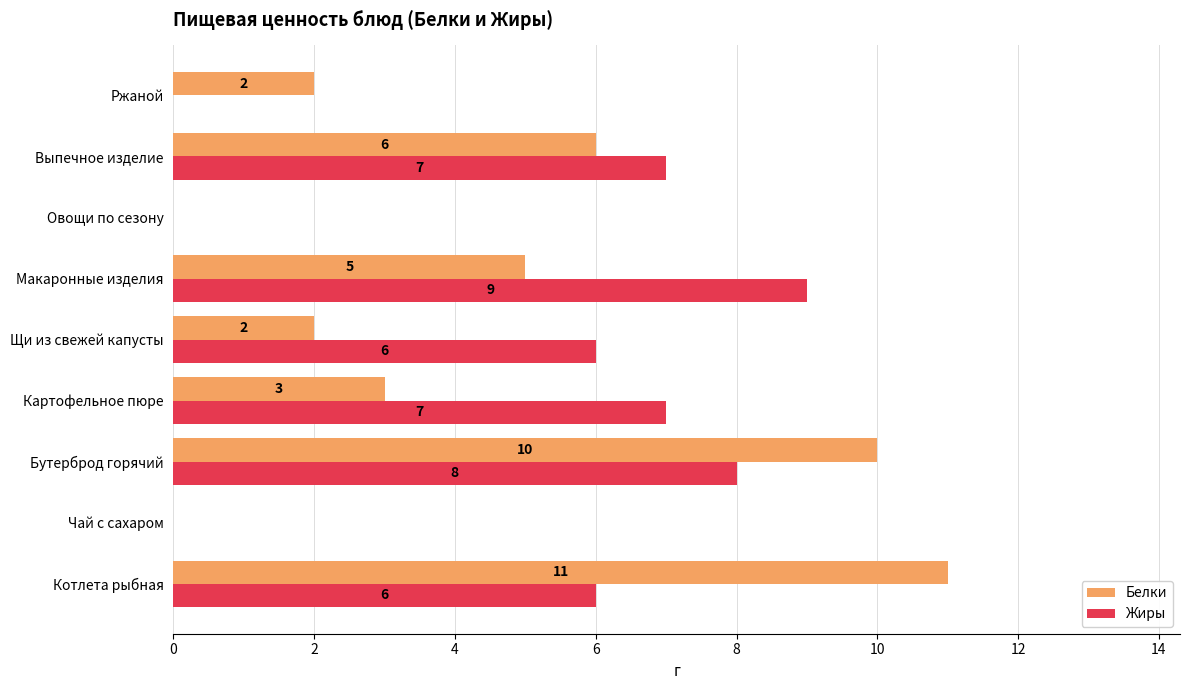

How many Жиры values are between 0 and 7?

7